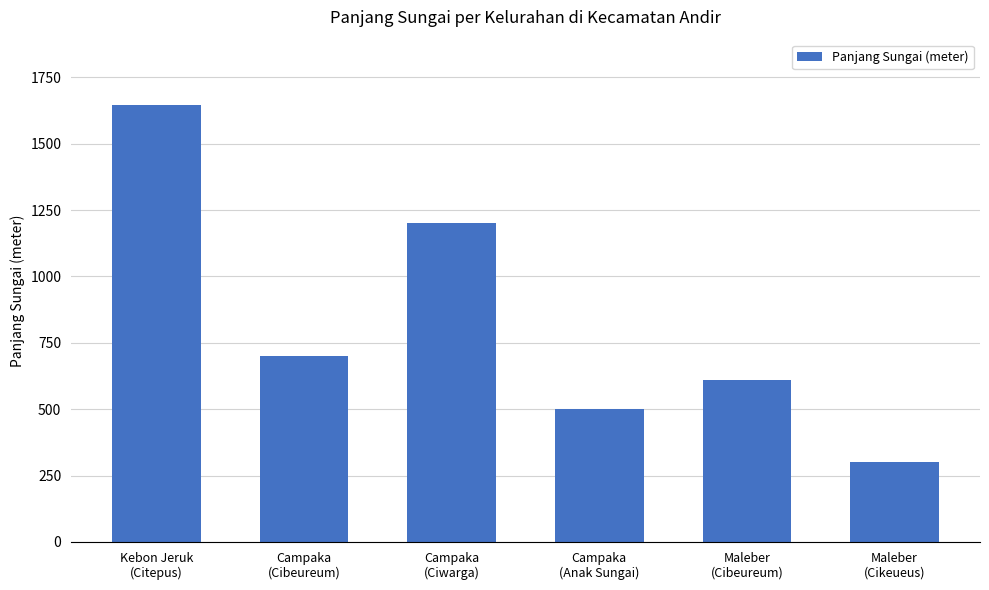

What is the difference between the maximum and second lowest values?

1145